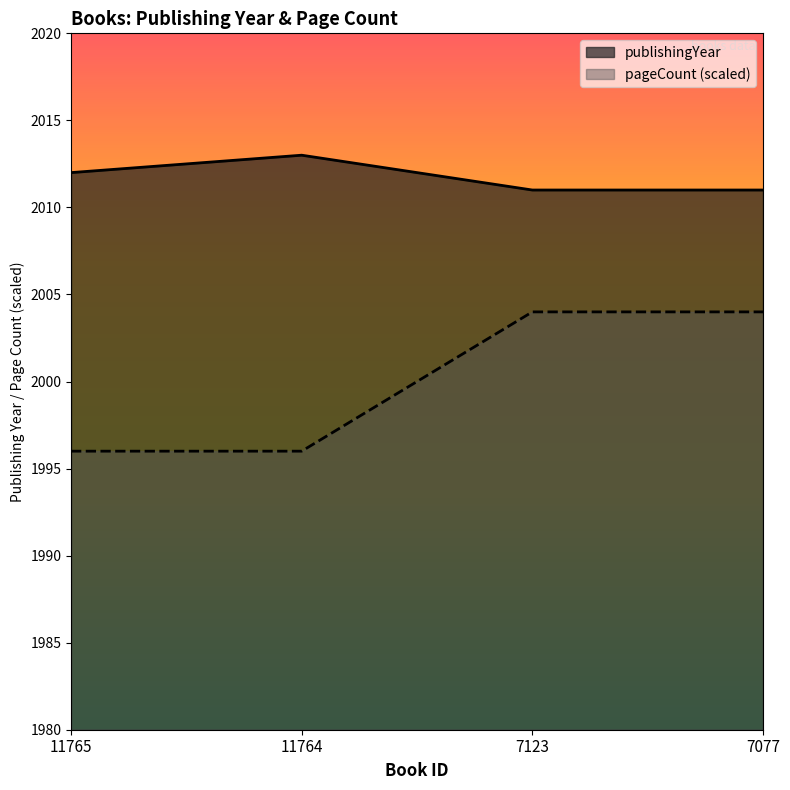

At which category is the sum across all series the highest?

7123